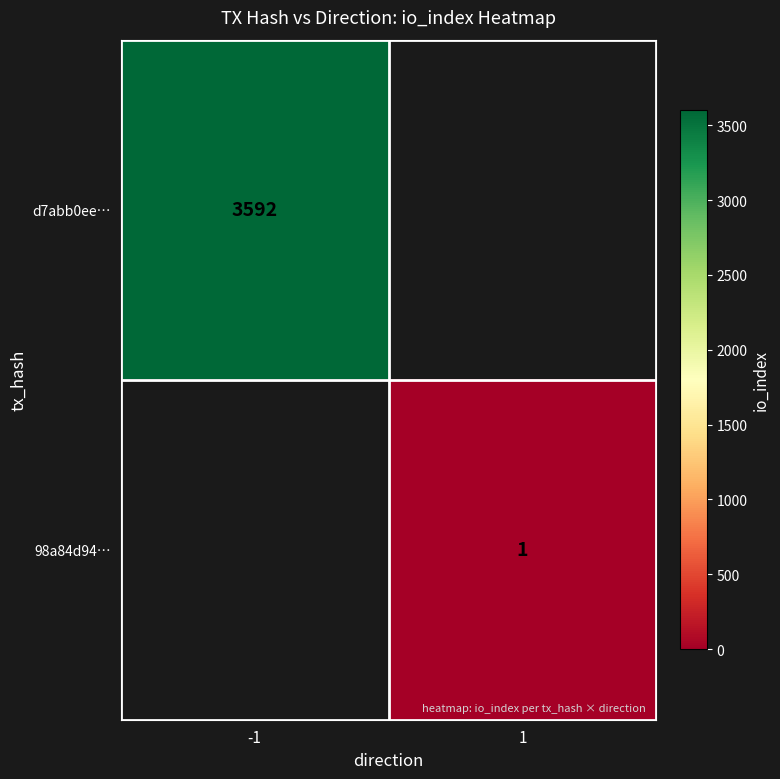

The d7abb0ee… series shows 3592 at -1. True or false?

True